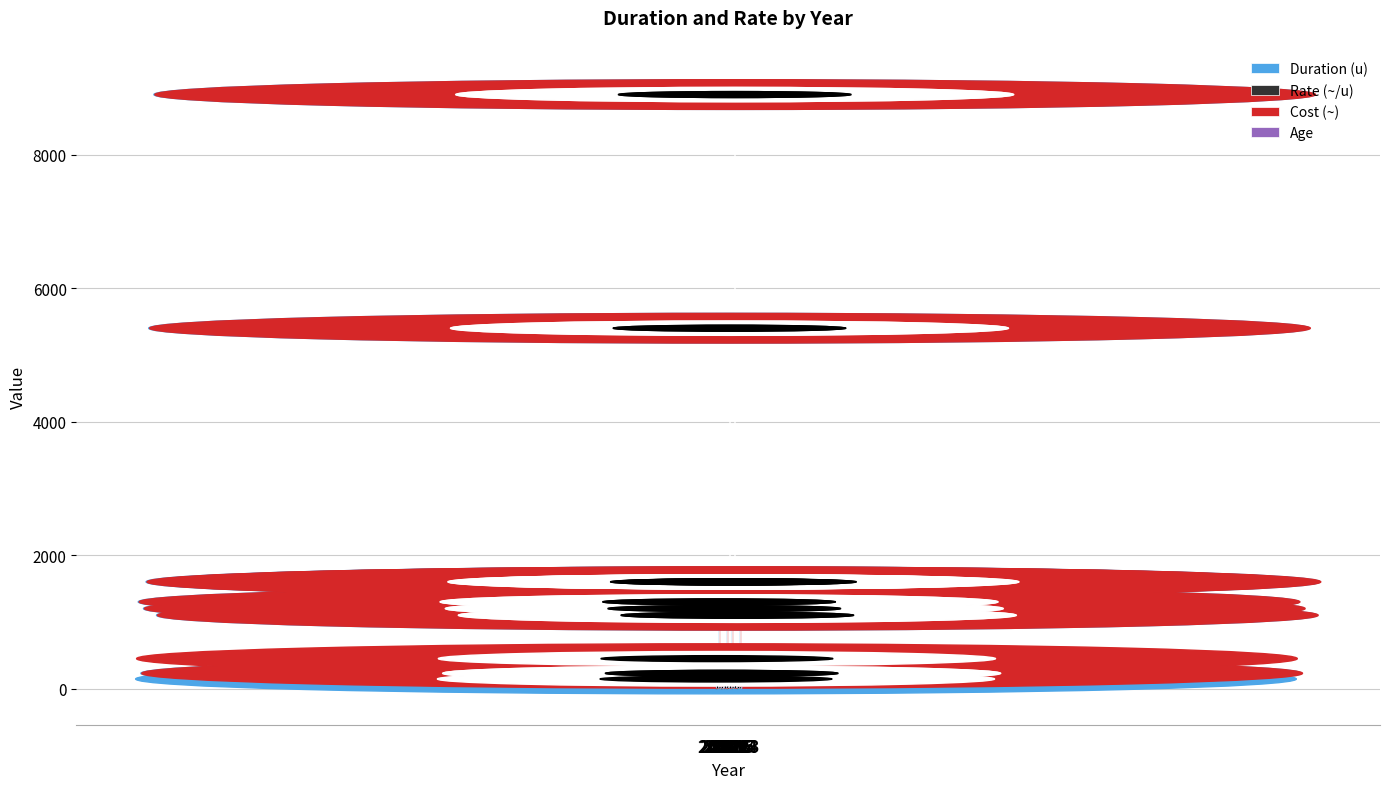

What is the total value across all series at 2015?

17828.9